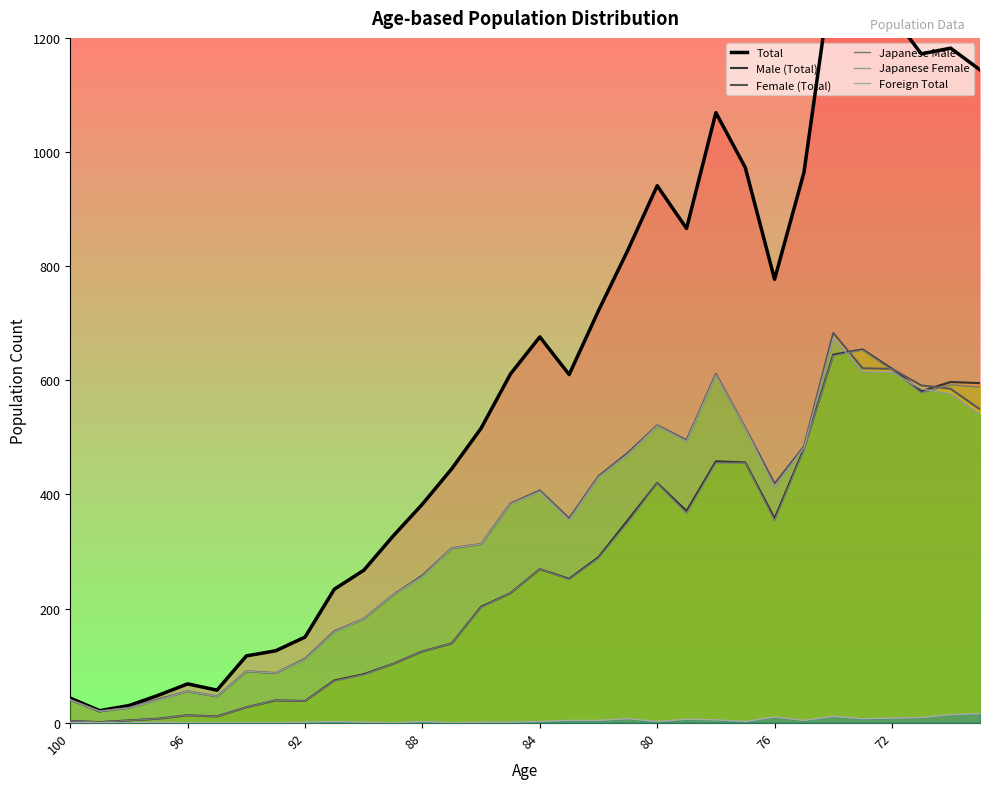

How many distinct data groups are displayed?

6